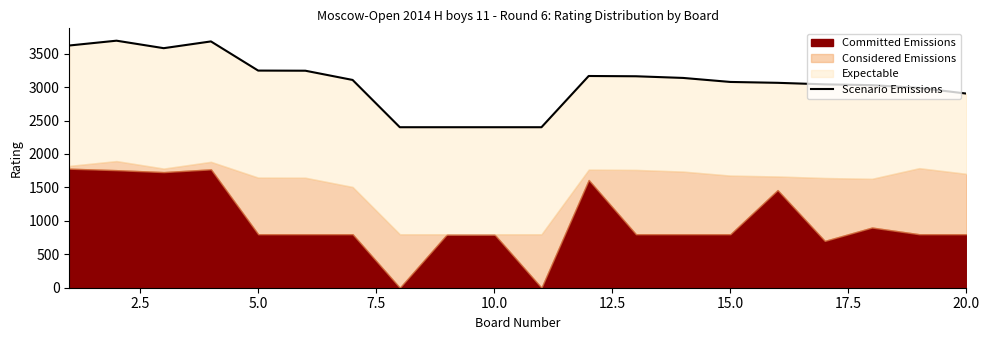

What is the average value?

3067